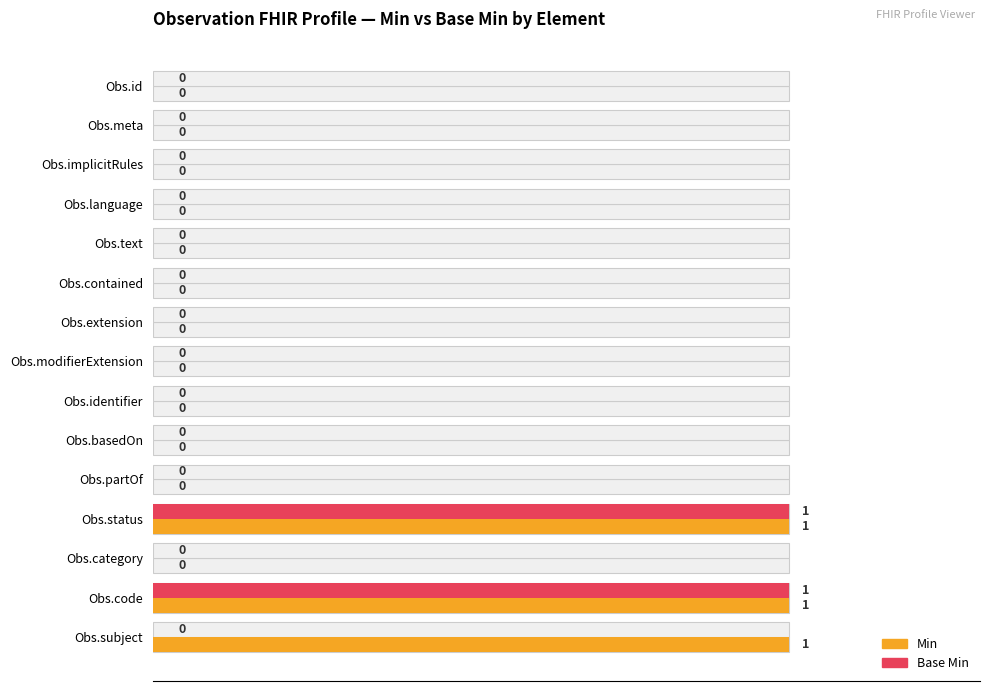

Which series has the largest total across all categories?

Min